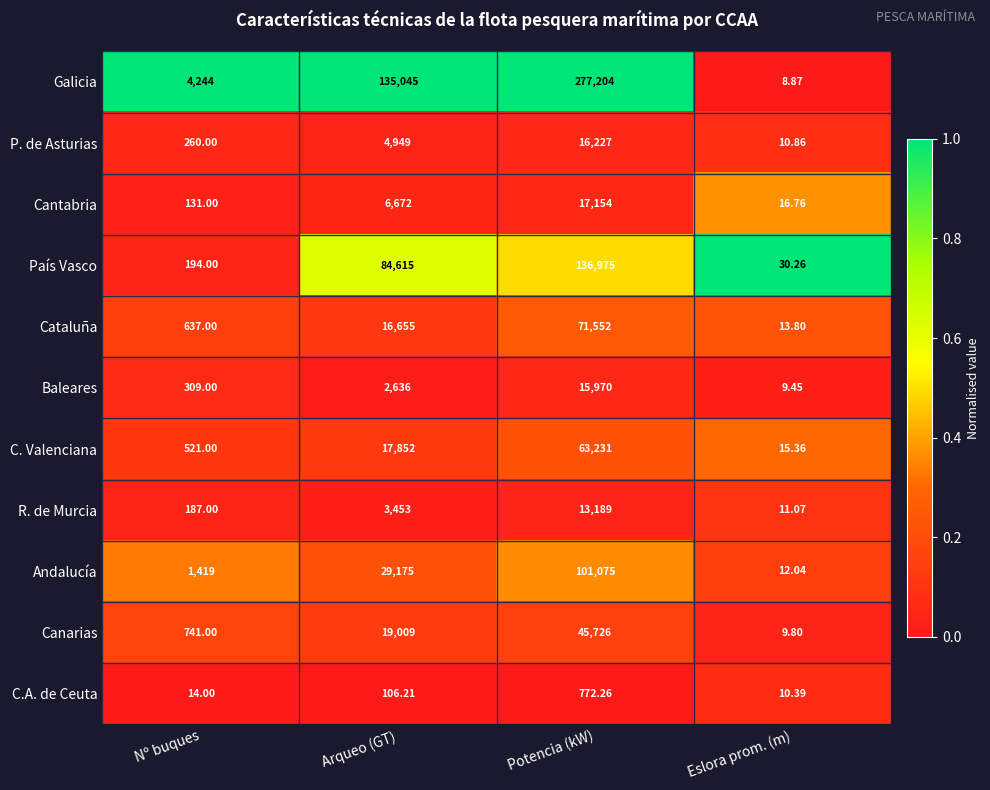

Which label corresponds to the smallest value in the chart?

Eslora prom. (m)